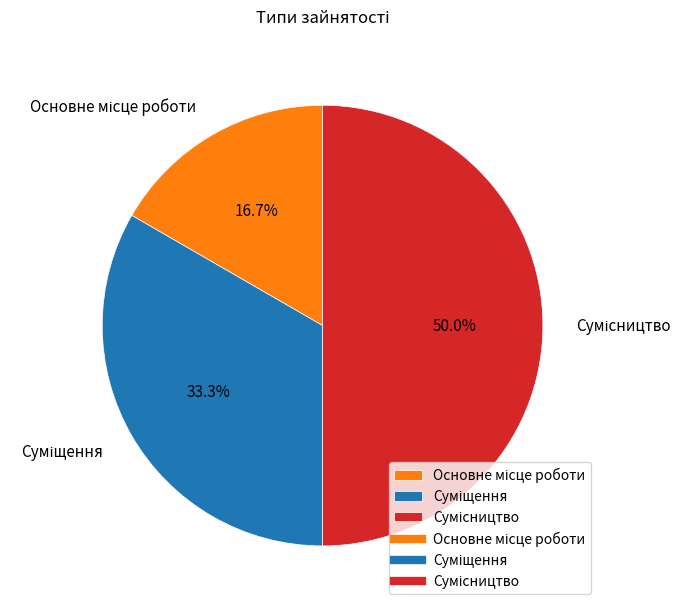

How many slices are in this pie chart?

3